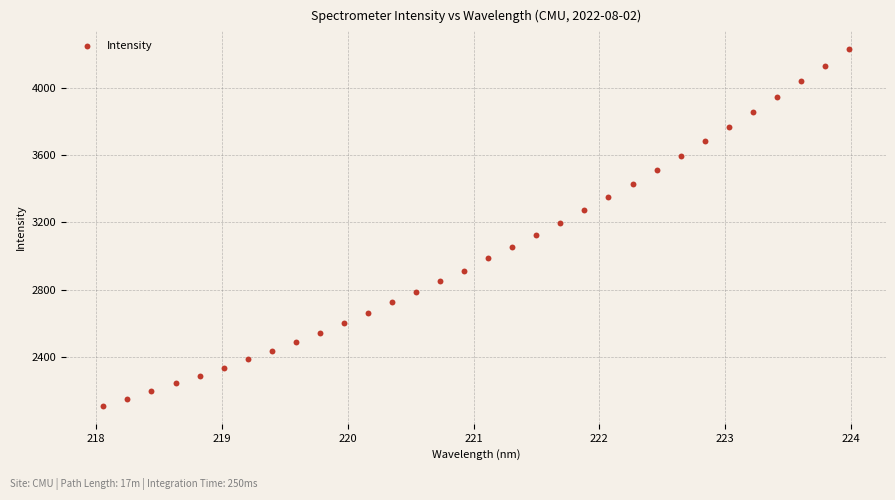

What is the range of Y values (max minus min)?

2123.5